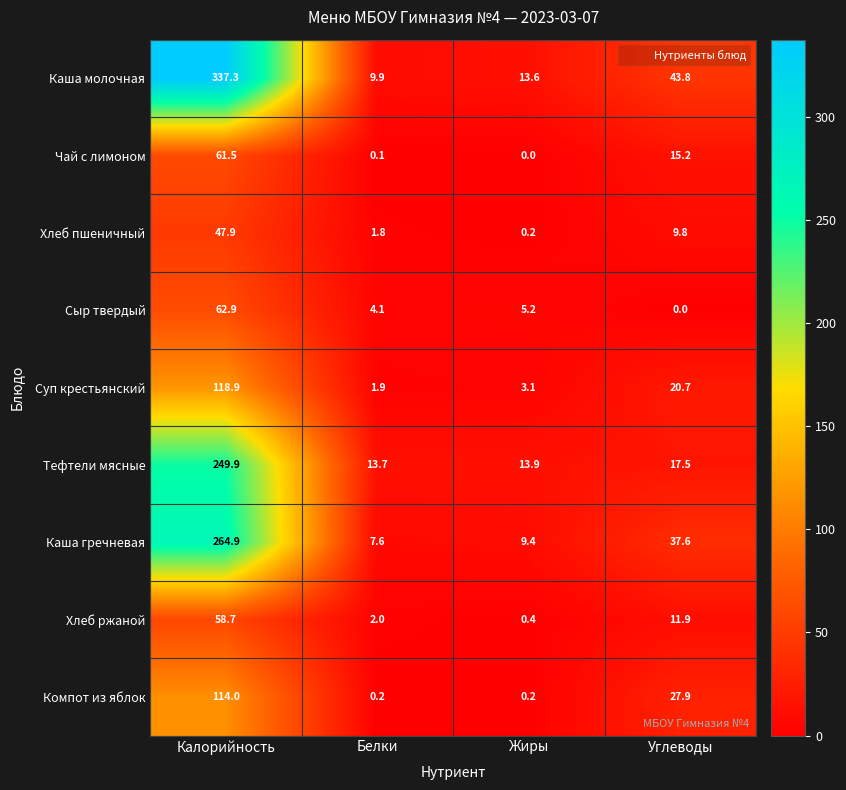

At which label does Сыр твердый reach its minimum?

Углеводы